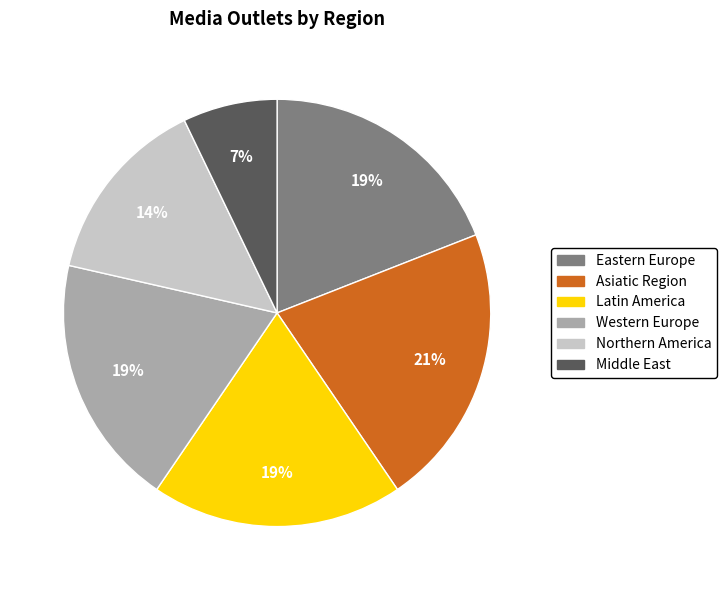

Combined, do Western Europe and Eastern Europe account for over 50%?

No